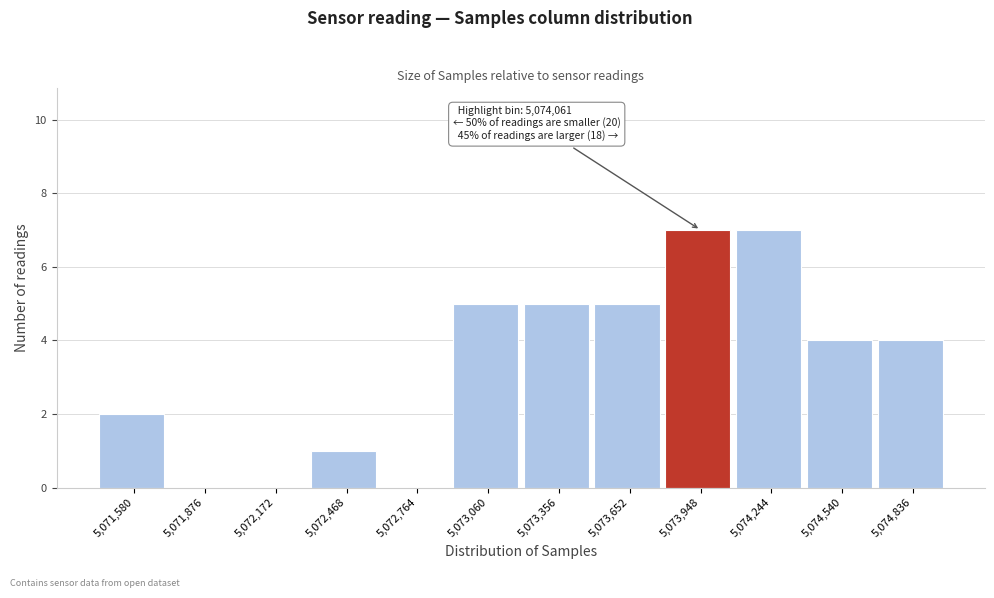

Reading left to right, extract all data points from this chart.

5,071,580=2	5,071,876=0	5,072,172=0	5,072,468=1	5,072,764=0	5,073,060=5	5,073,356=5	5,073,652=5	5,073,948=7	5,074,244=7	5,074,540=4	5,074,836=4